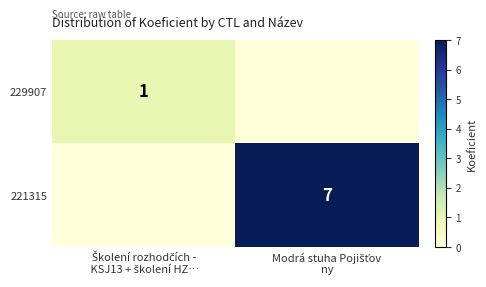

How many positive values does the 229907 series have?

1